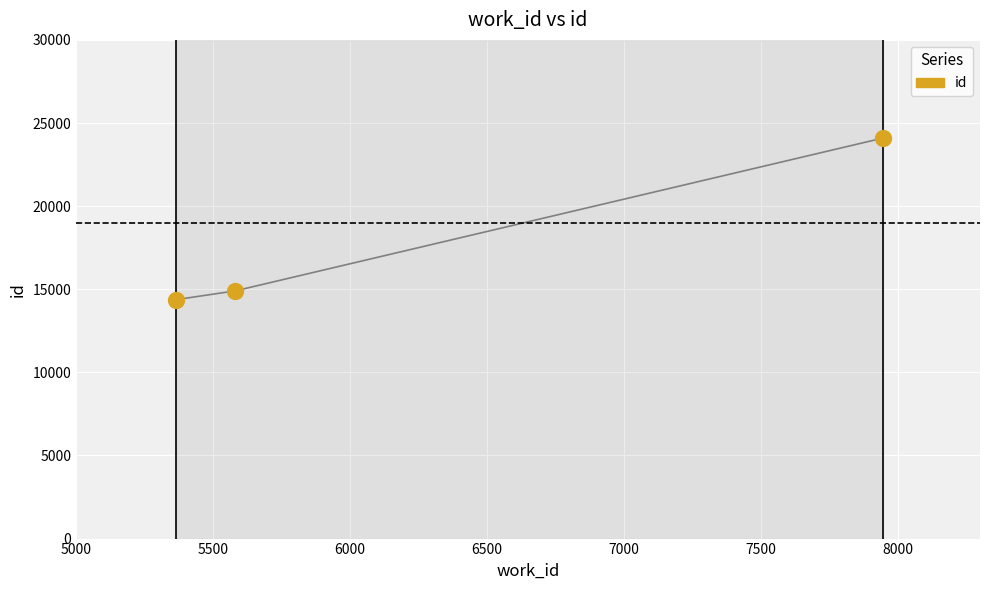

What is the maximum value shown in the chart?

24095